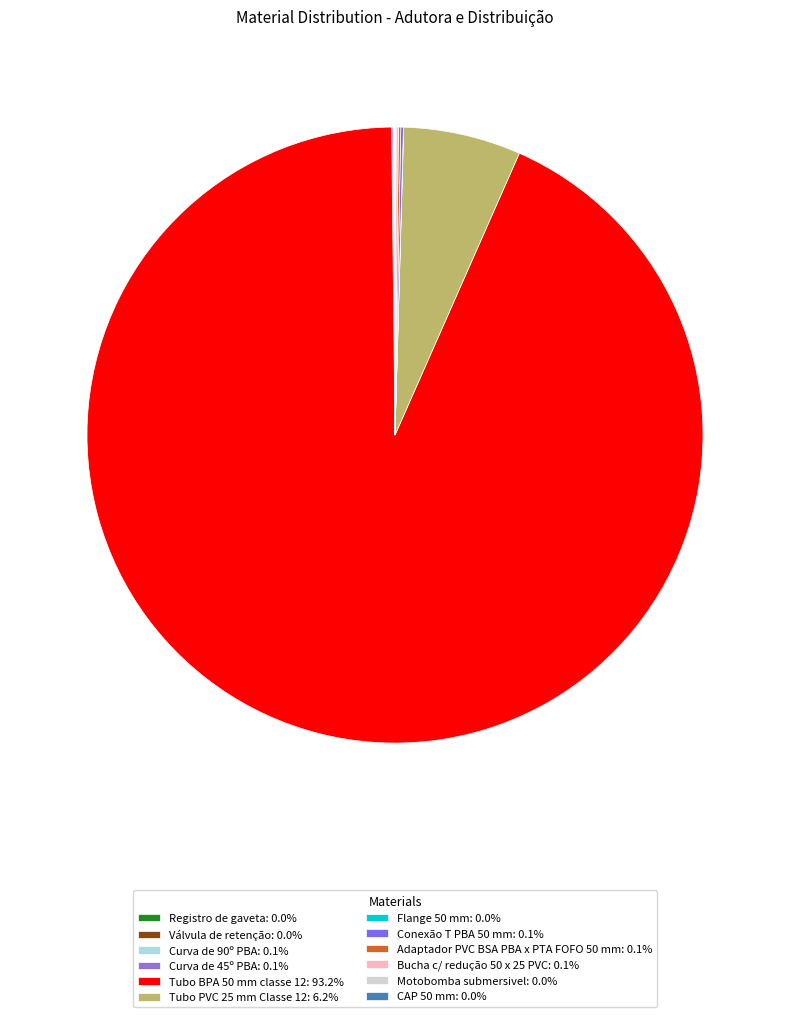

To the nearest percent, what is the difference between the largest and smallest slice percentages?

93%